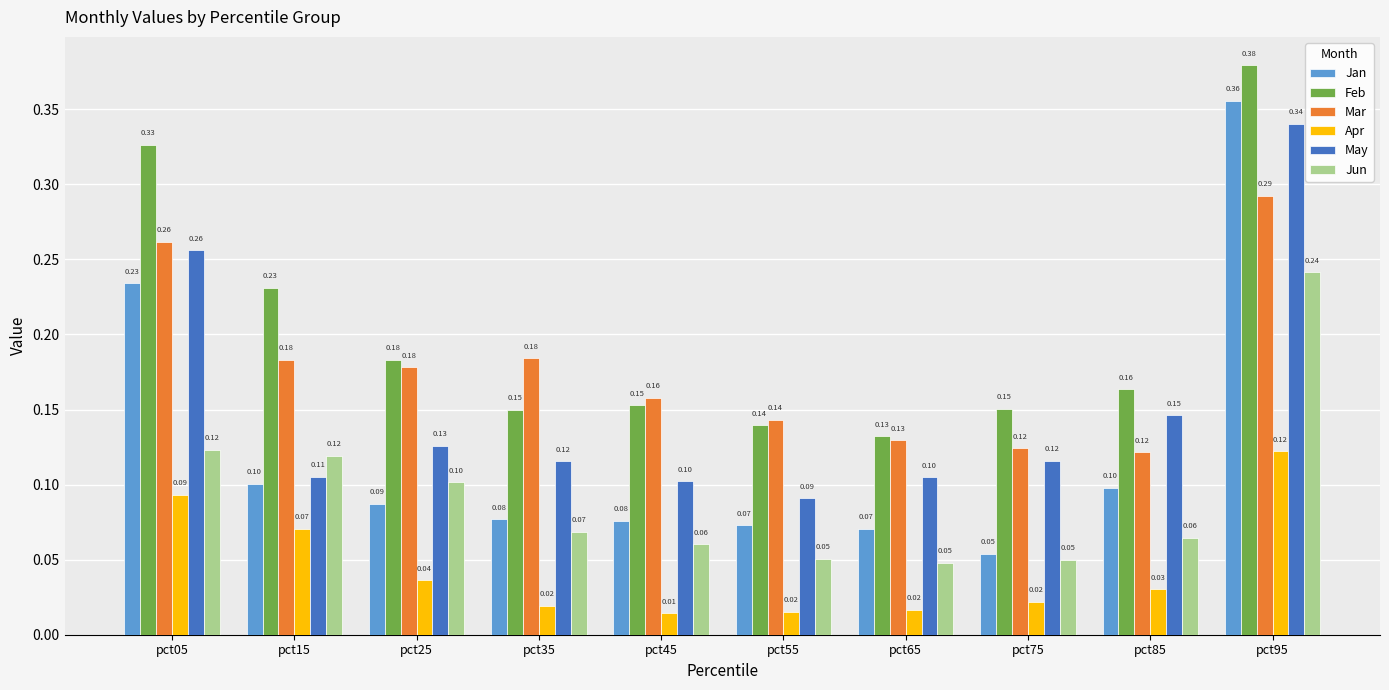

What are all the series names shown in the legend?

Jan, Feb, Mar, Apr, May, Jun